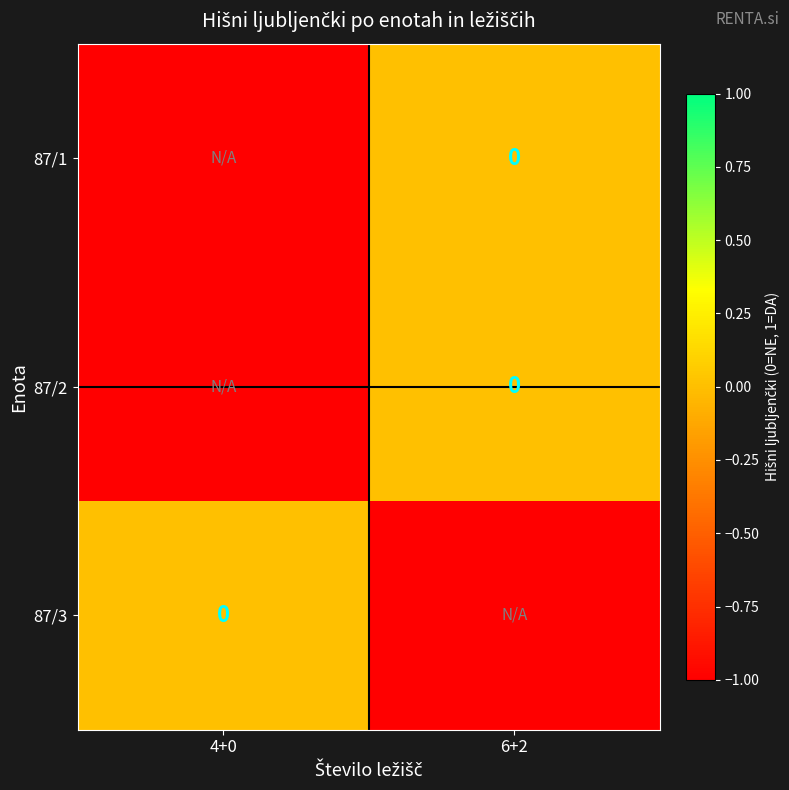

At which category does the chart reach its minimum across all series?

4+0